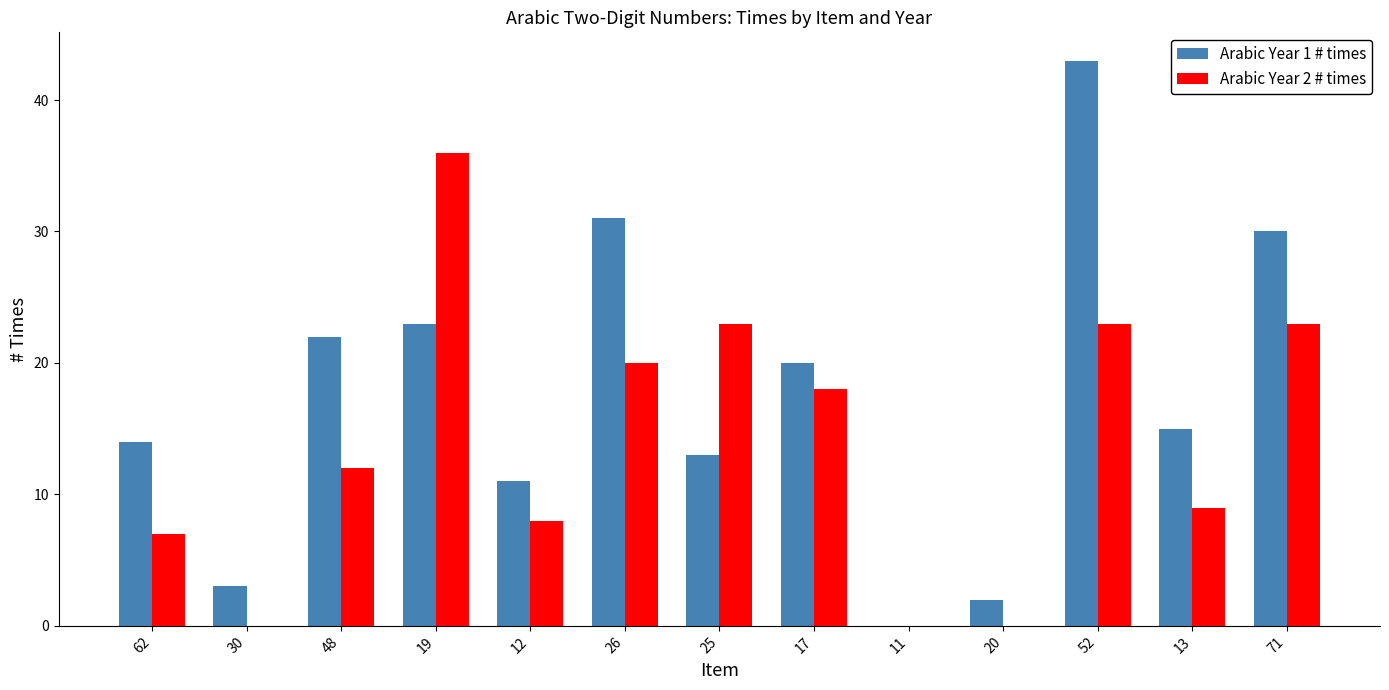

How many data points does each series have?

13